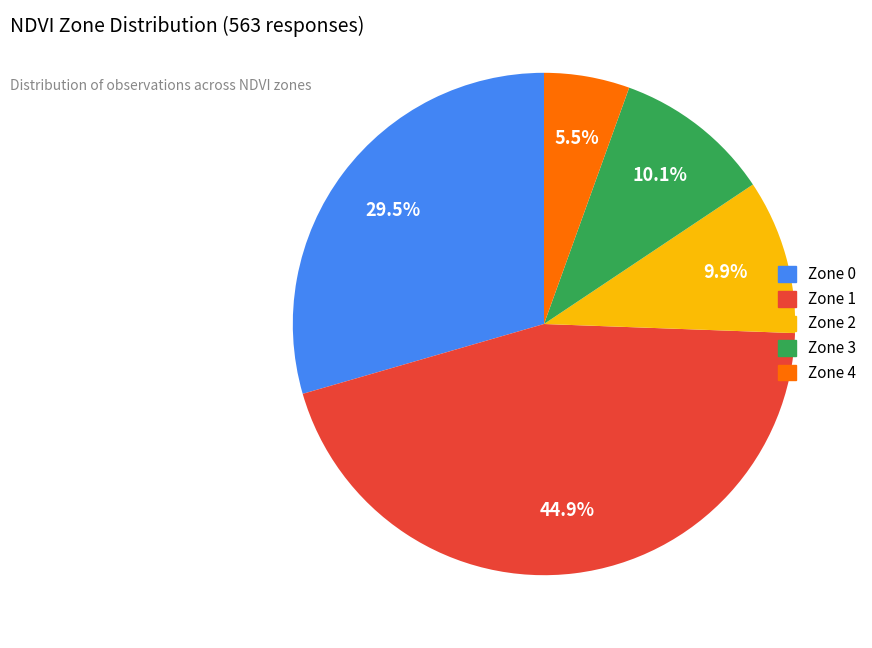

The Zone 0 slice represents 24% of the pie. True or false?

False